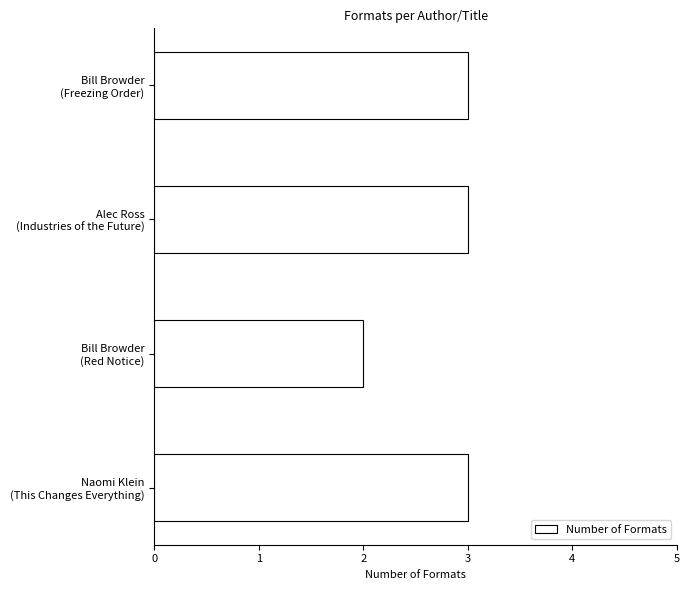

What is the value of the 4th bar from the top?

3